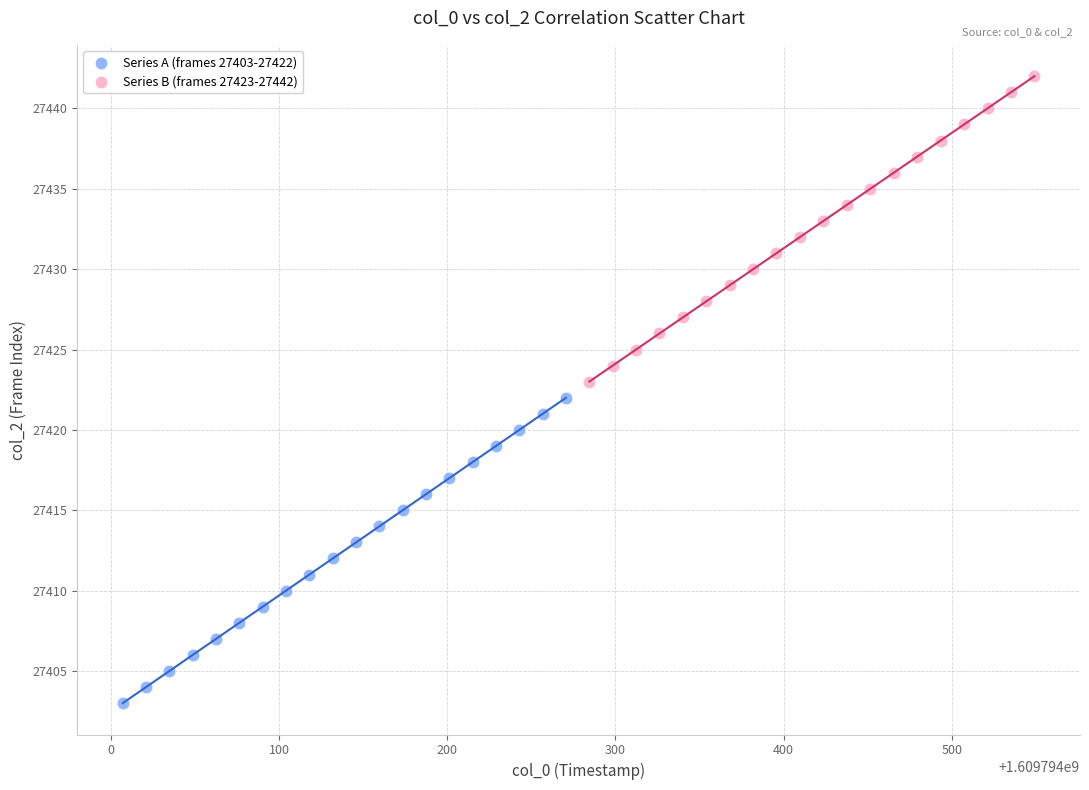

Which series reaches the minimum Y coordinate?

Series A (frames 27403-27422)